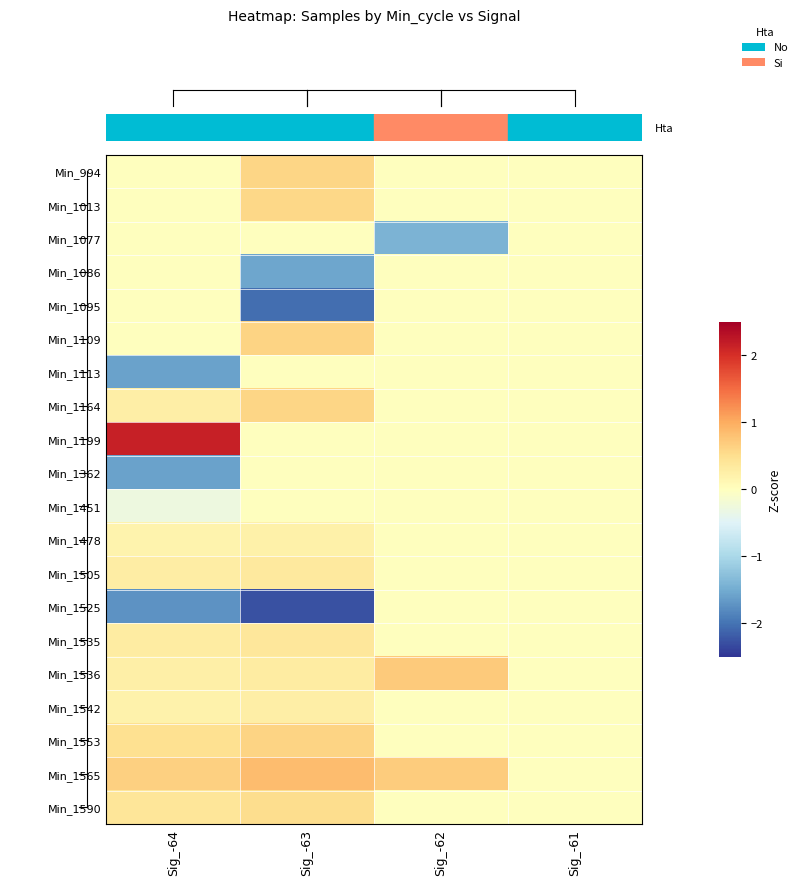

Which label corresponds to the smallest value in the chart?

Sig_-63